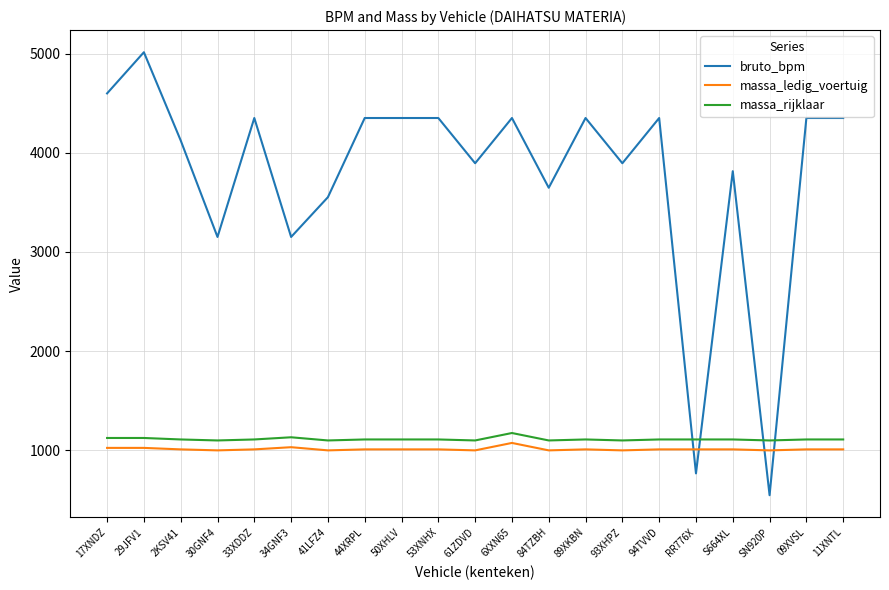

What is the maximum value shown in the chart?

5013